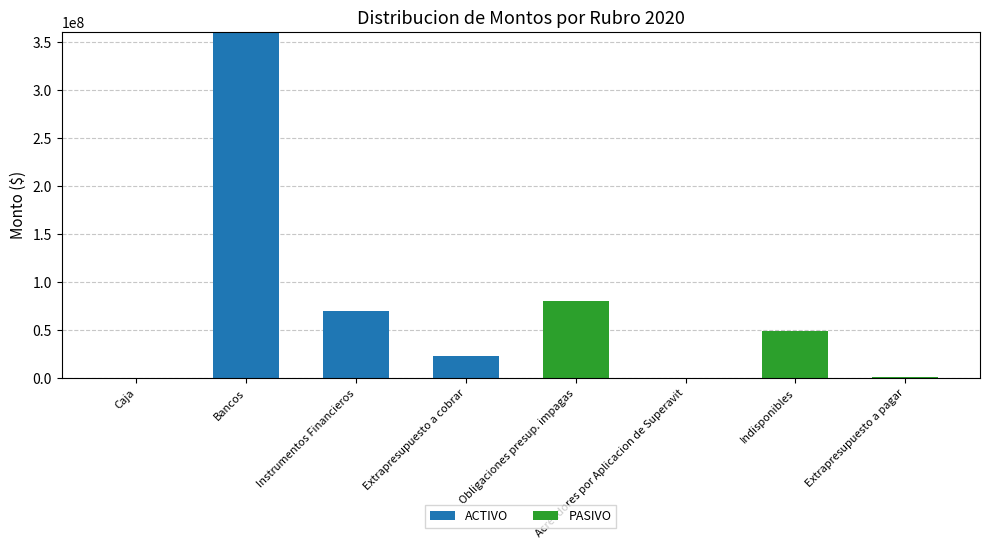

What is the sum of all ACTIVO values?

453068947